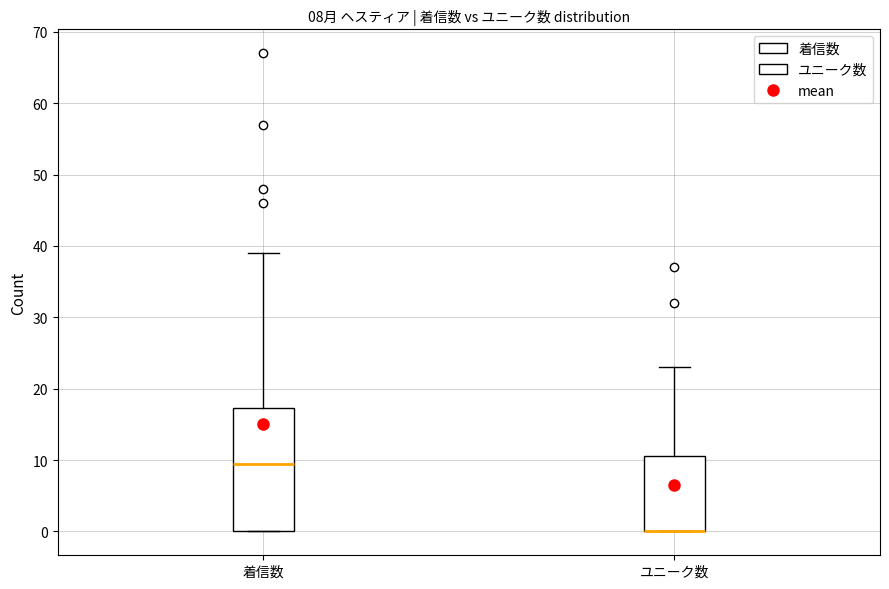

Comparing the boxes themselves (not the whiskers), which one is the tallest?

着信数